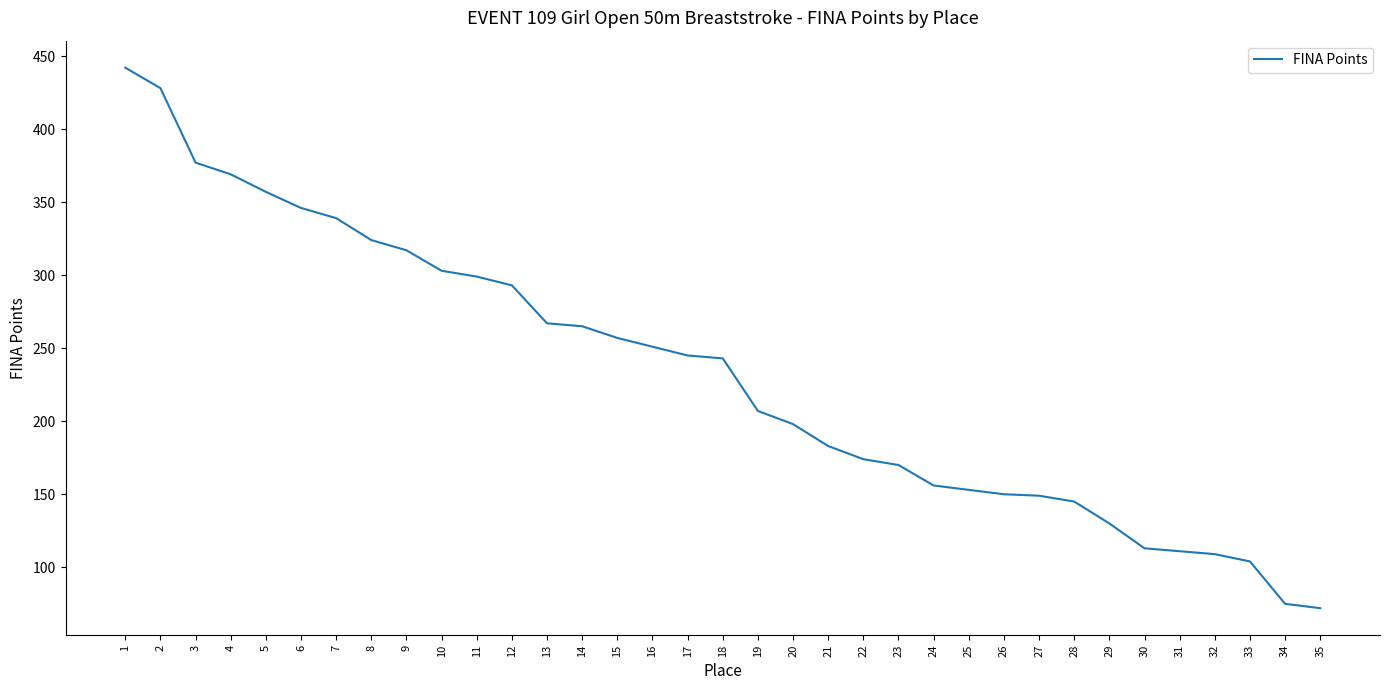

Between 21 and 27, which is larger?

21